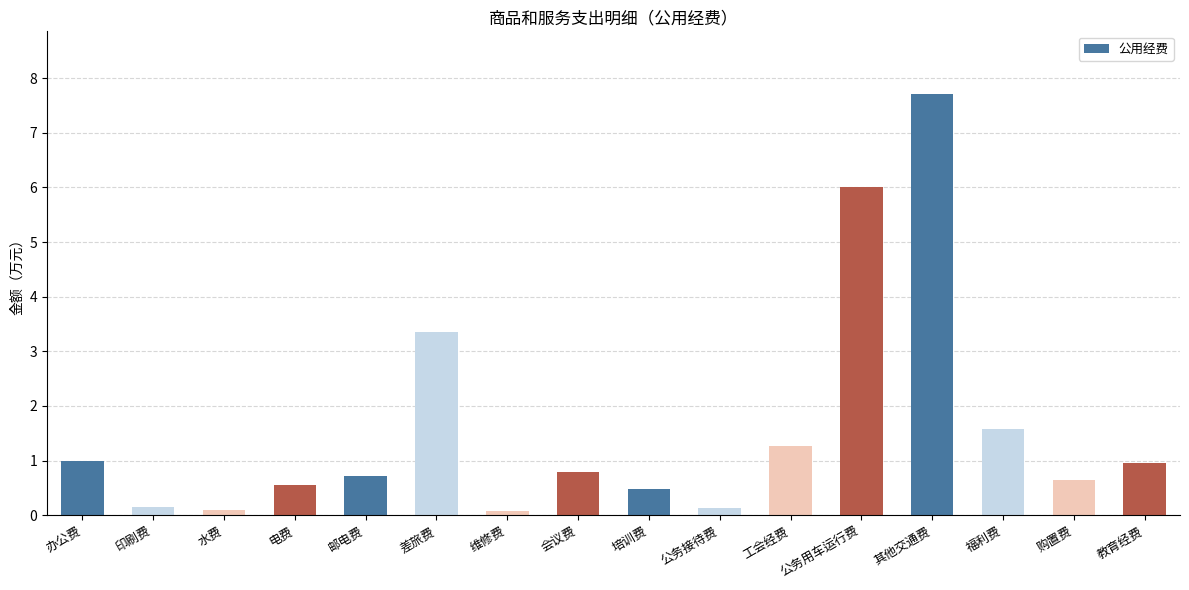

Approximately how many times larger is the value at 公务接待费 compared to 工会经费?

0.1